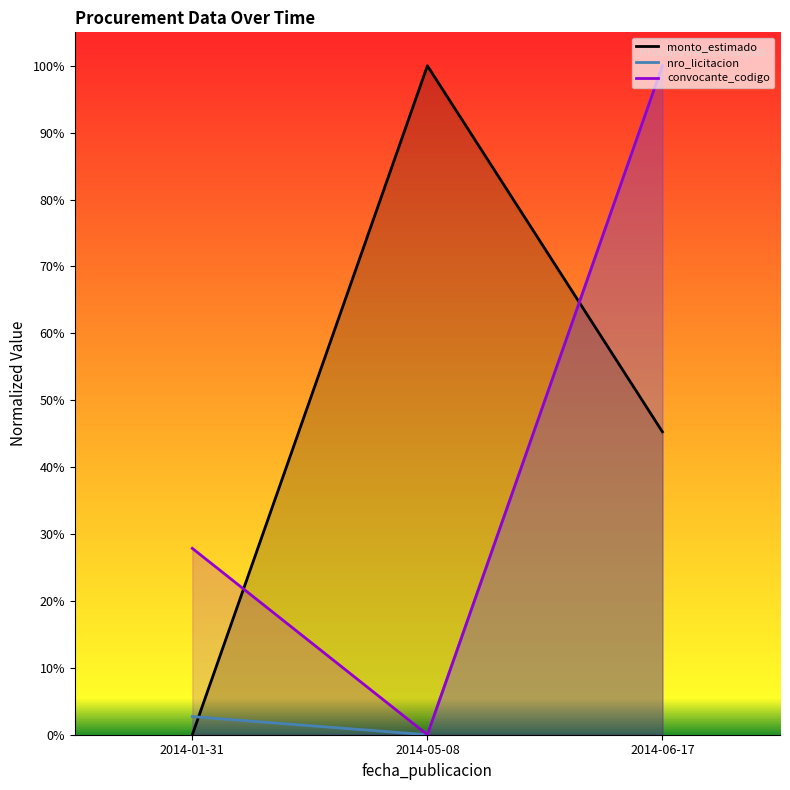

Between 2014-01-31 and 2014-05-08, which series saw the biggest shift?

monto_estimado